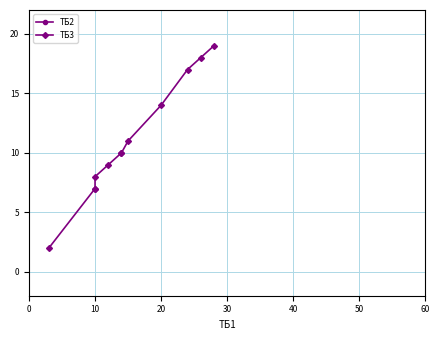

How many lines are shown in the chart?

2